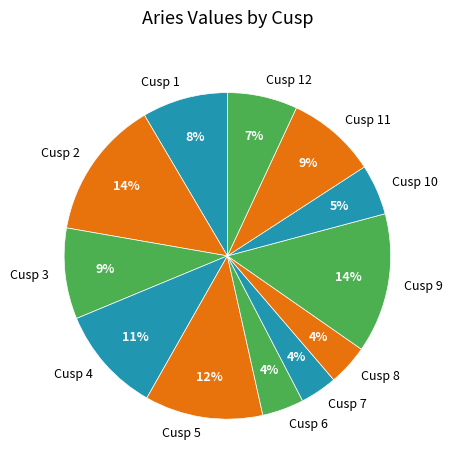

Count the number of slices in the pie.

12